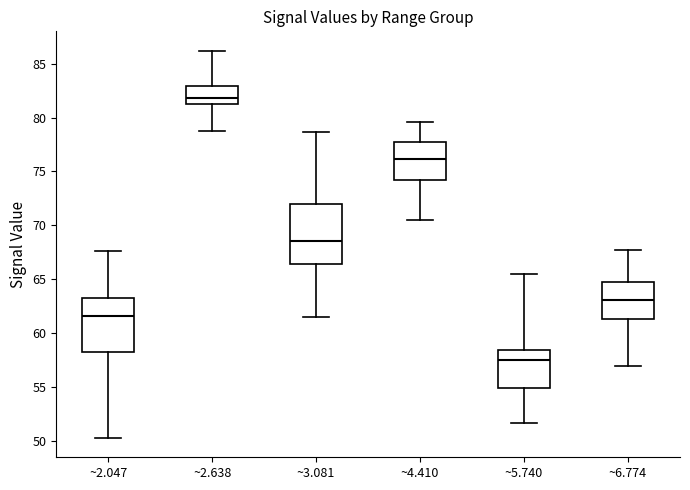

Reading left to right, read every box against the y-axis: the position of its median line, the range the box covers, and the ends of its whiskers. The values are not printed on the chart, so give them approximately, as read against the axis.

~2.047: median 61.5, box 58.5 to 63.5, whiskers 50.5 to 67.5
~2.638: median 82.0, box 81.5 to 83.0, whiskers 79.0 to 86.0
~3.081: median 68.5, box 66.5 to 72.0, whiskers 61.5 to 78.5
~4.410: median 76.0, box 74.0 to 78.0, whiskers 70.5 to 79.5
~5.740: median 57.5, box 55.0 to 58.5, whiskers 51.5 to 65.5
~6.774: median 63.0, box 61.5 to 65.0, whiskers 57.0 to 67.5